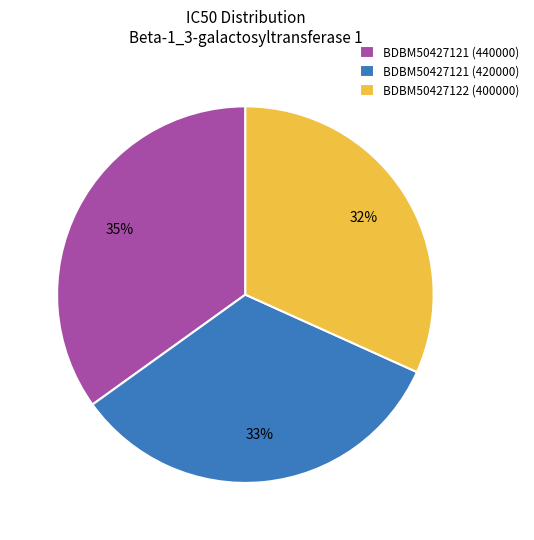

Which slice is the largest?

BDBM50427121 (440000)